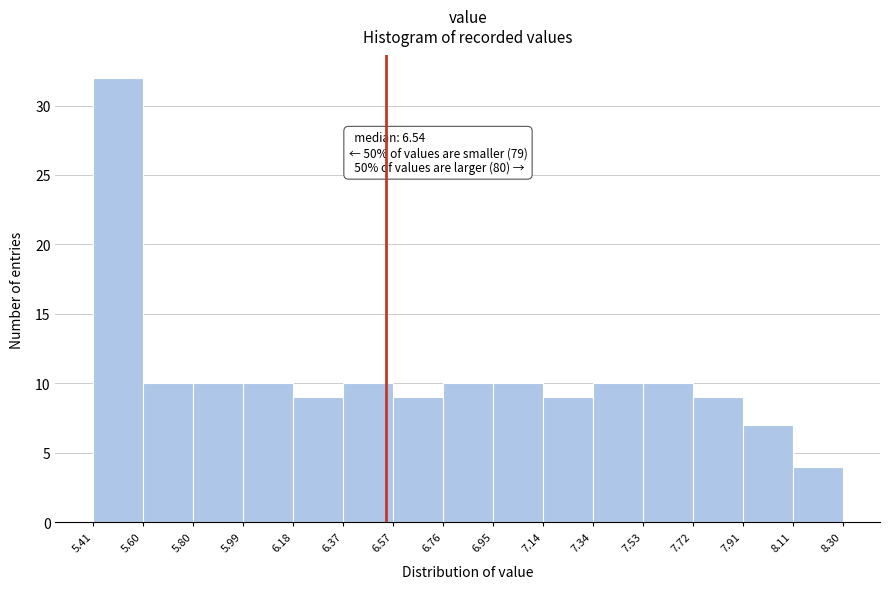

Which range on the x-axis has the tallest bar?

5.41 to 5.60